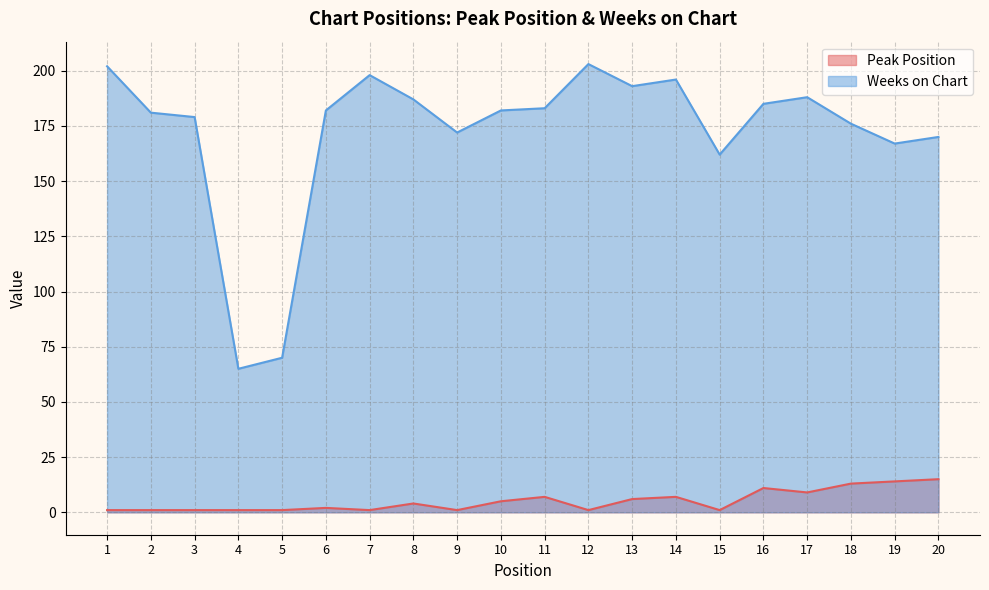

In Peak Position, how many points are lower than both neighbors (excluding endpoints)?

5